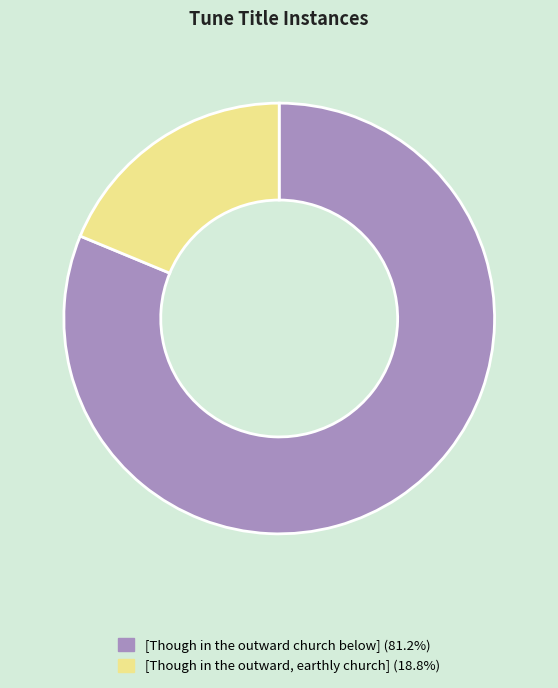

Rank the categories by value from highest to lowest.

[Though in the outward church below], [Though in the outward, earthly church]